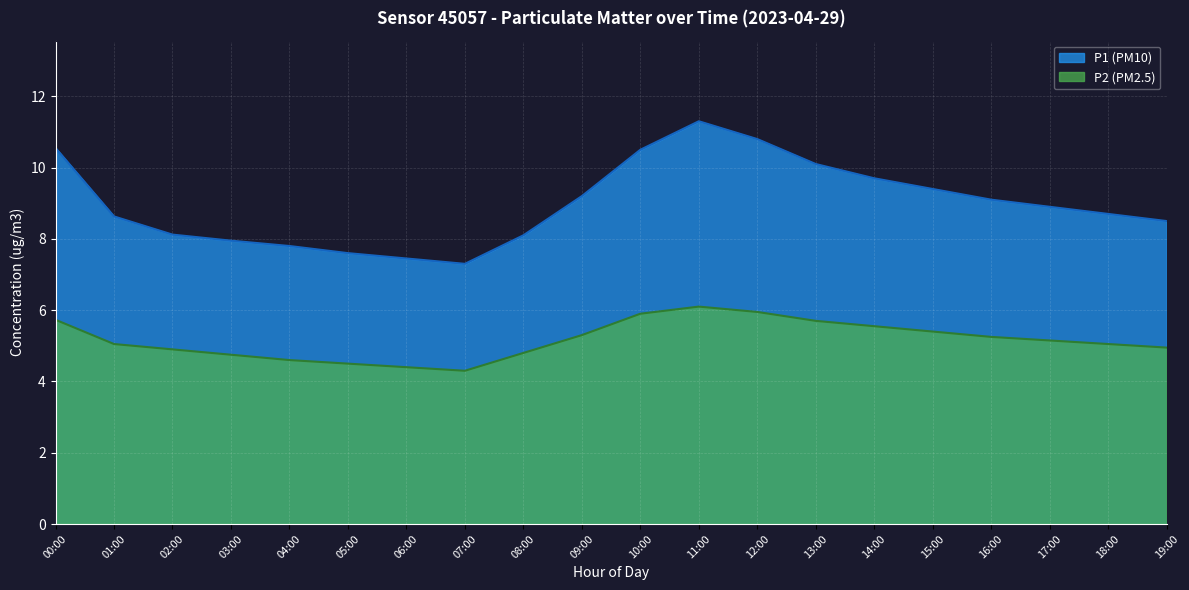

True or false: P2 and P1 intersect in this chart.

False